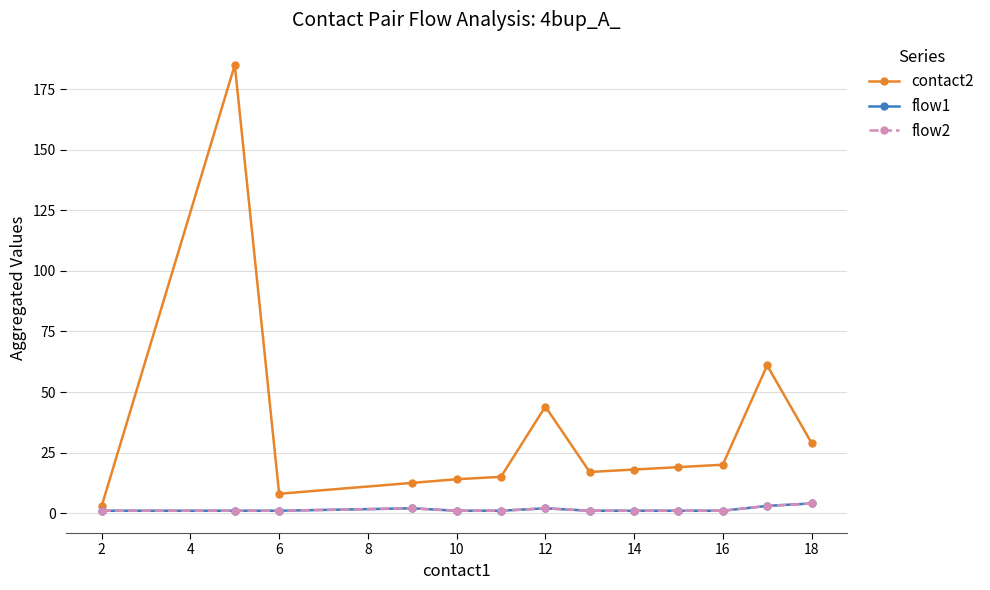

Does the chart have visible grid lines?

Yes